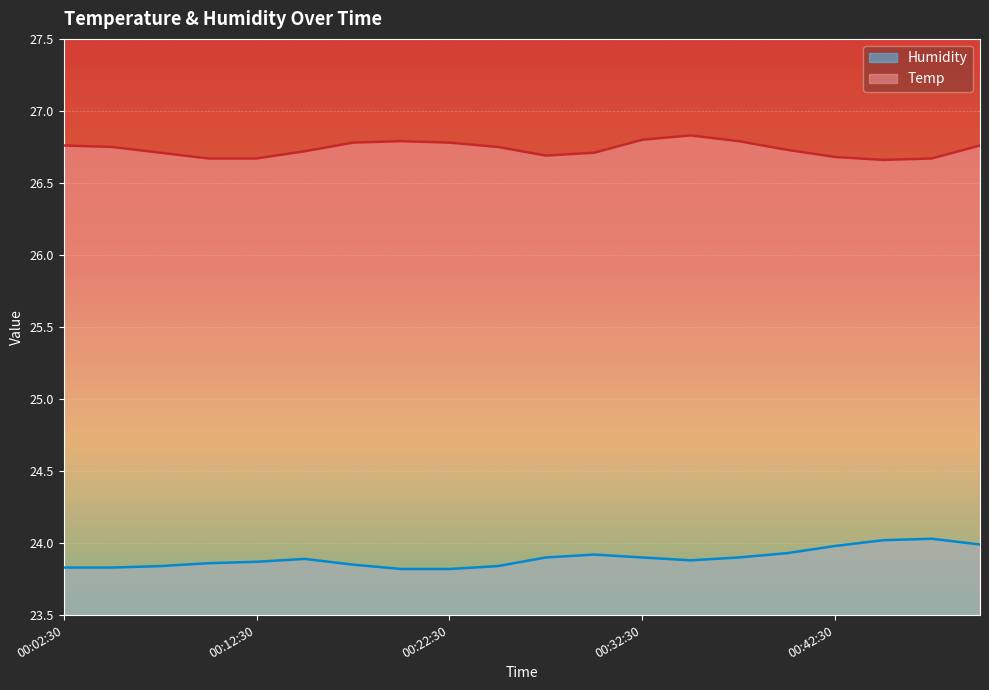

Count the number of categories in the chart.

20